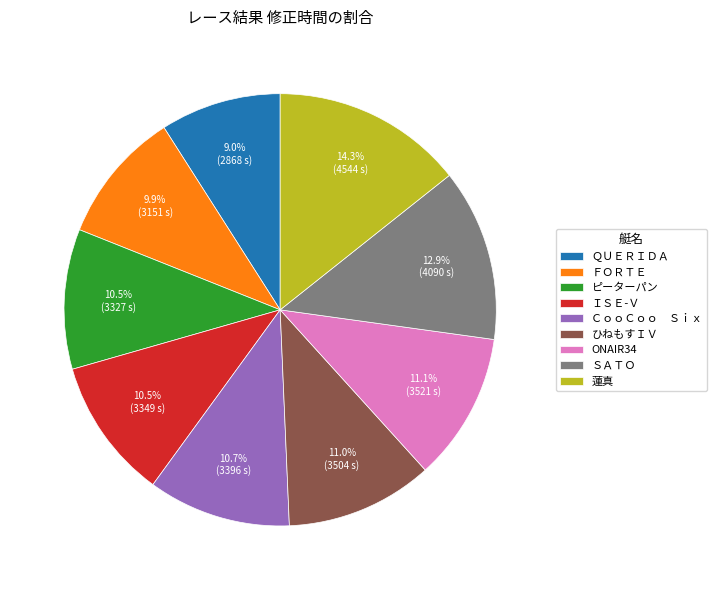

What is the smallest slice in the pie chart?

ＱＵＥＲＩＤＡ